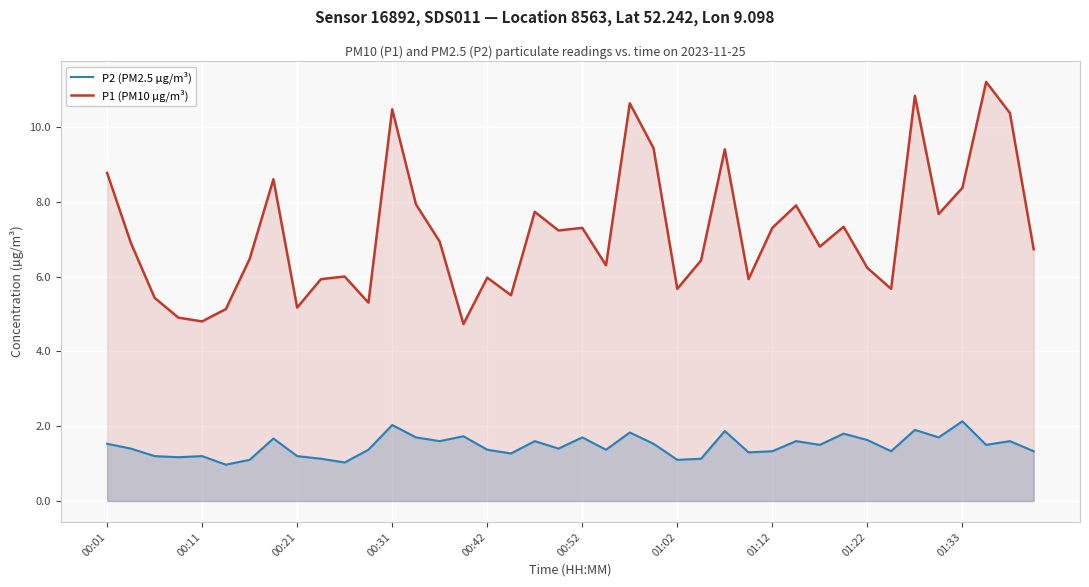

How many lines are shown in the chart?

2